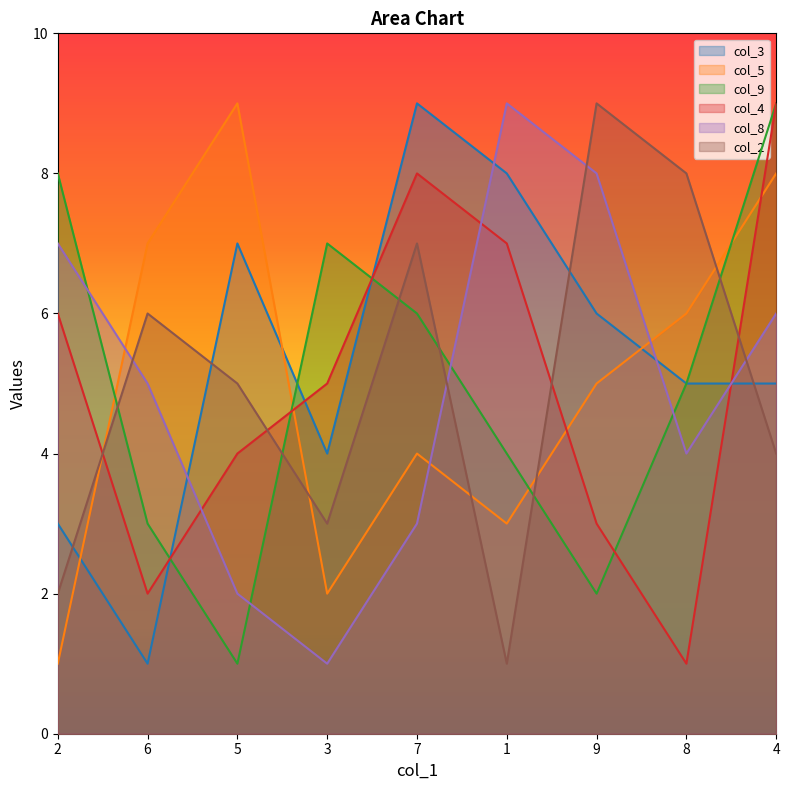

What are all the series names shown in the legend?

col_3, col_5, col_9, col_4, col_8, col_2